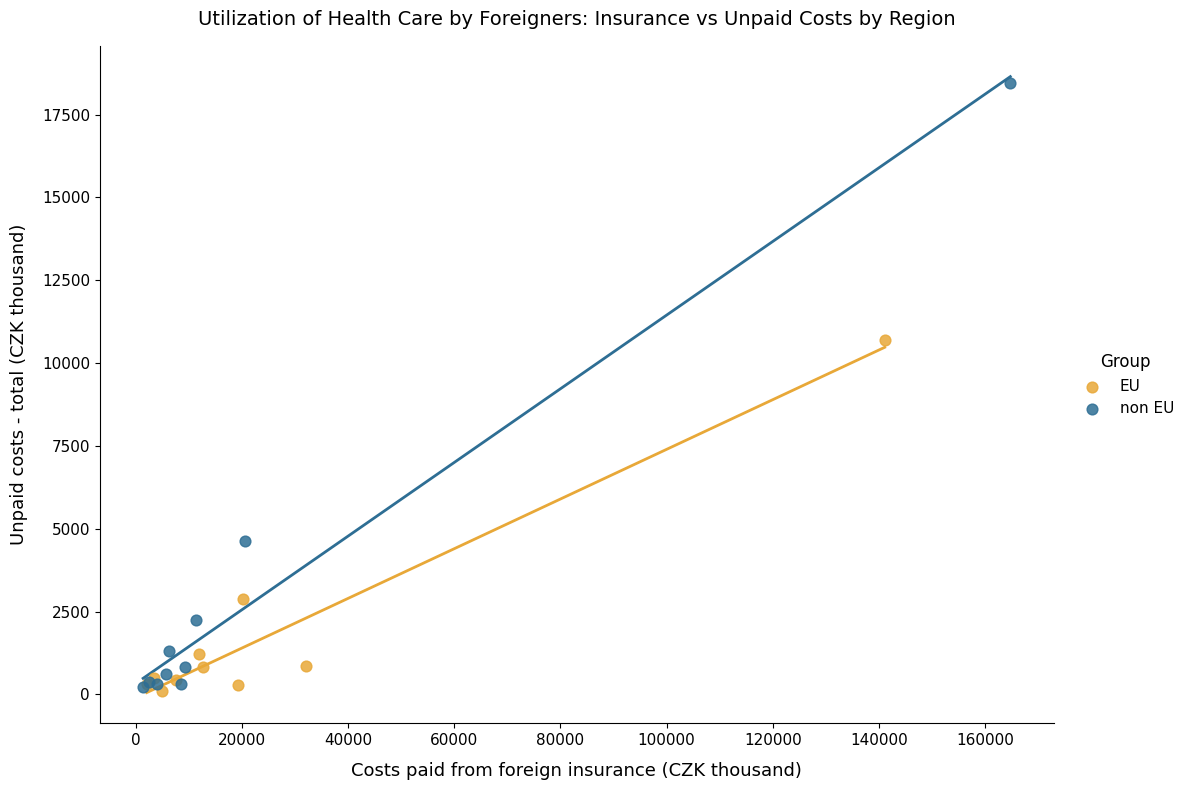

Which series contains the highest Y value?

non EU